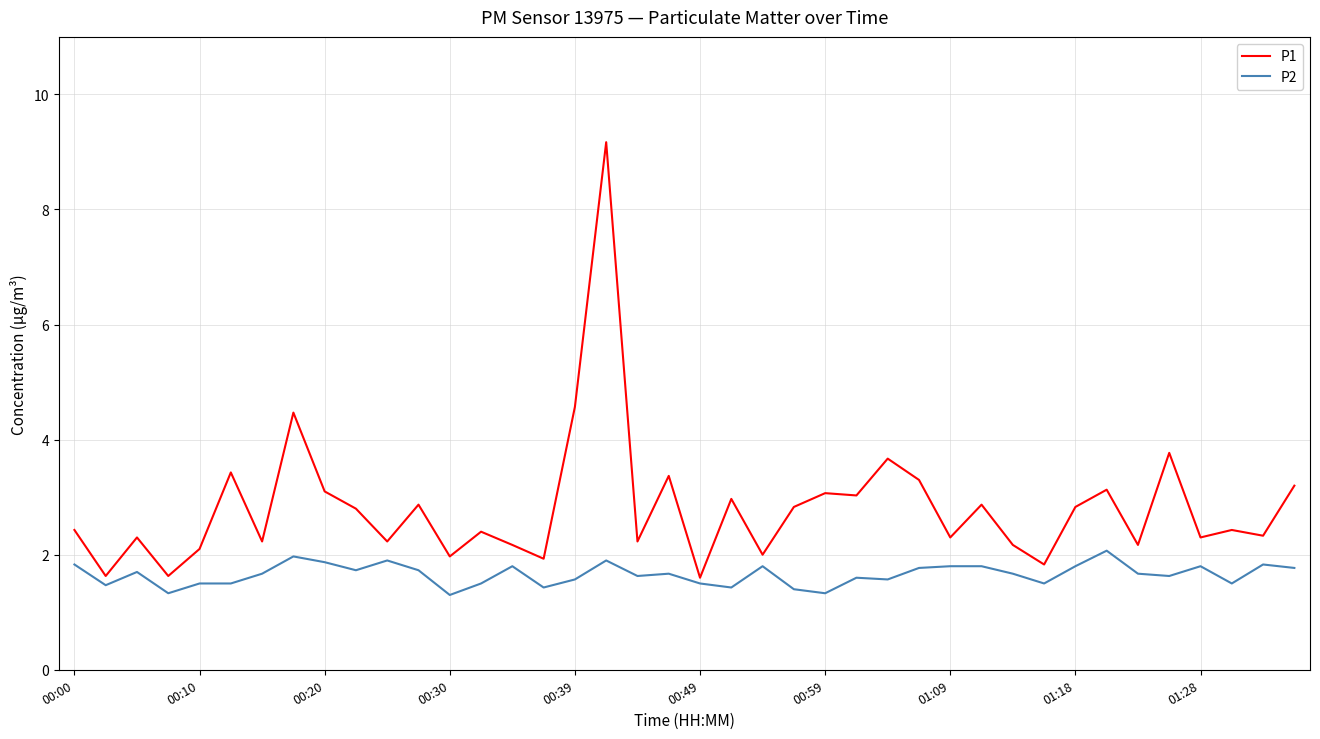

What is the highest value of the P1 series?

9.2